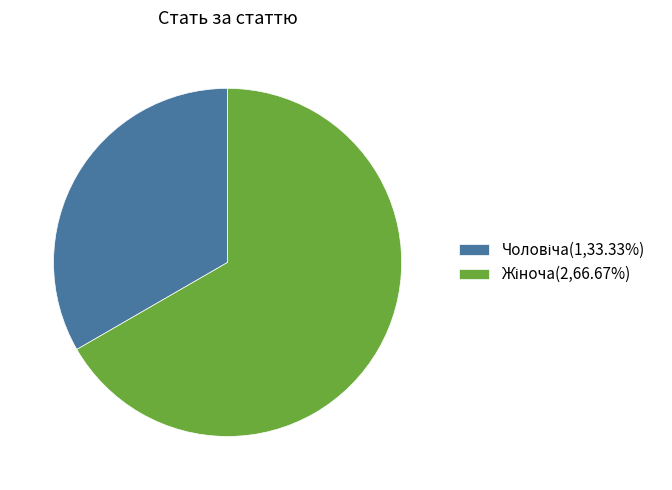

Does any single category account for the majority?

Yes